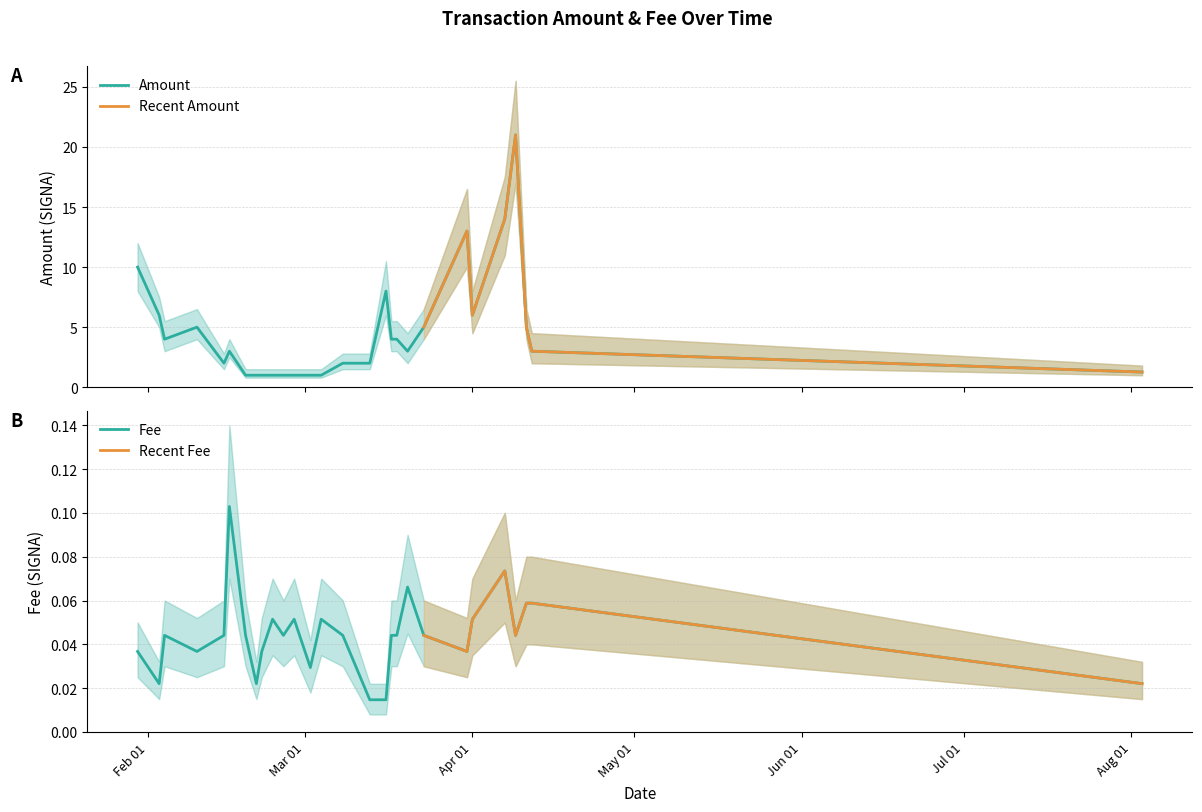

What is the maximum value for Amount?

21.0